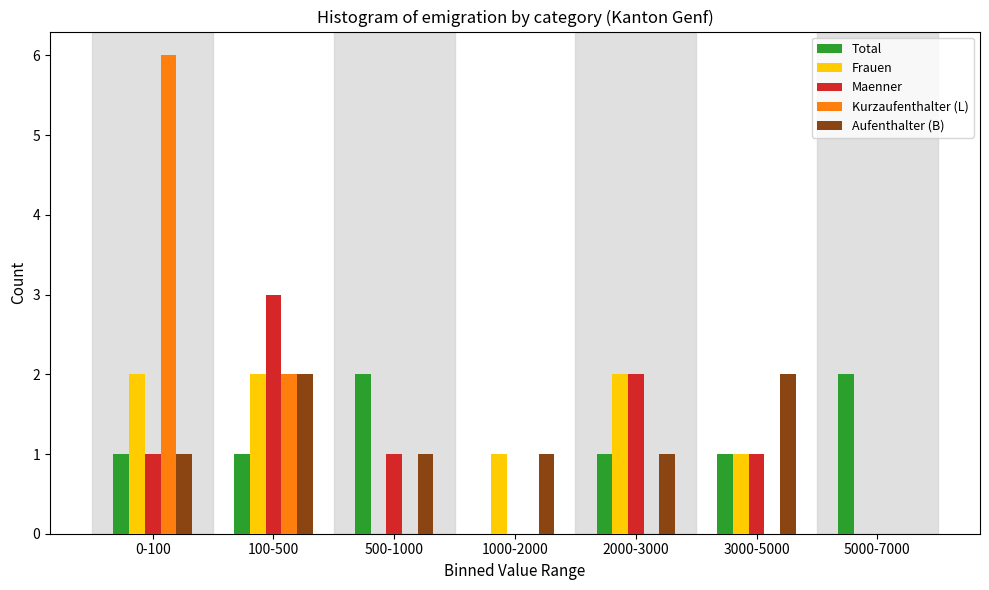

At which category is the sum across all series the highest?

0-100